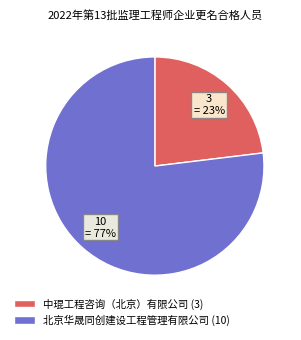

To the nearest percent, what percentage of the pie is 北京华晟同创建设工程管理有限公司?

77%